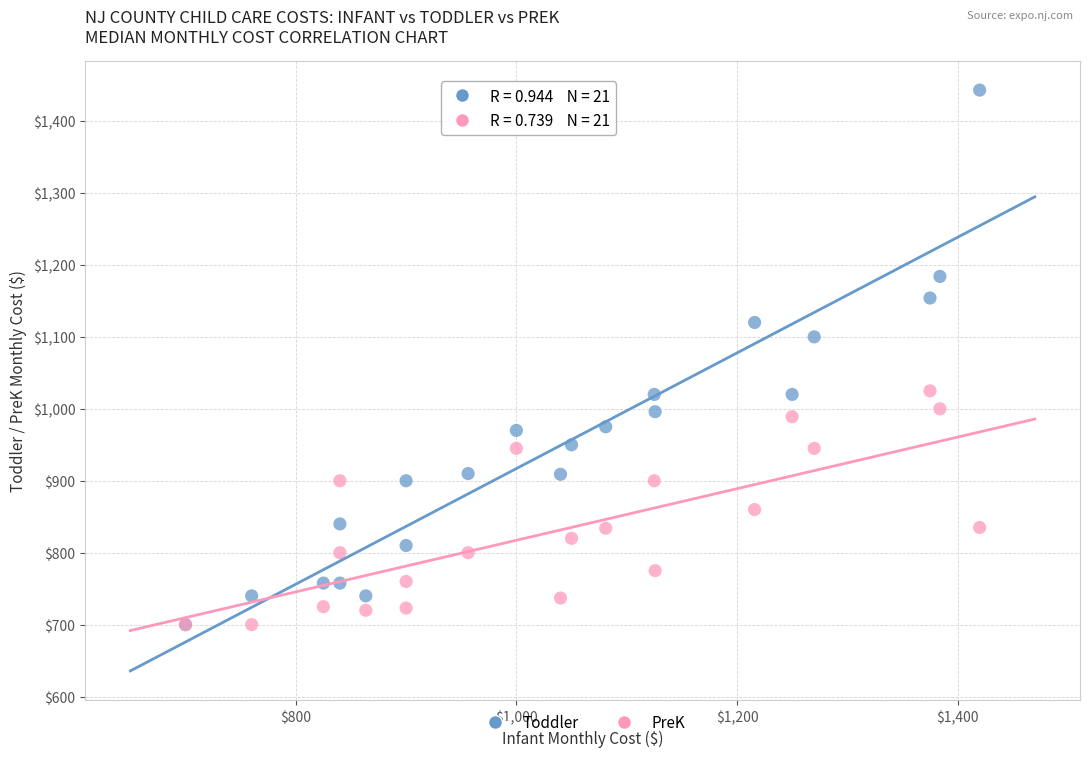

What are all the series names shown in the legend?

Toddler, PreK